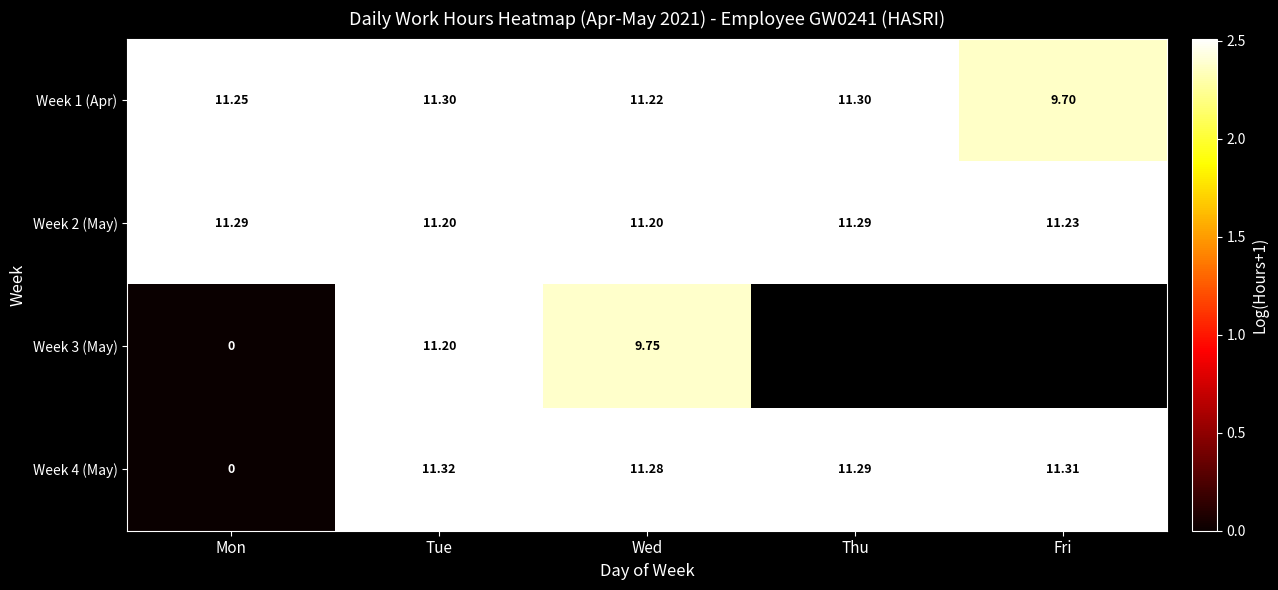

At which label does Week 4 (May) reach its minimum?

Mon